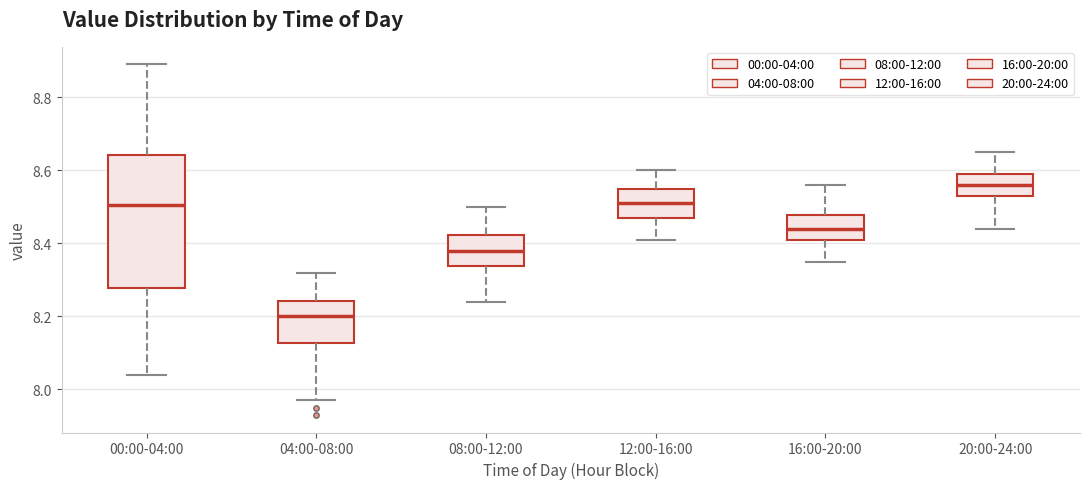

Reading left to right, transcribe this box plot: for each box, give where its median line is, the range the box spans, and where its two whiskers end, as read against the y-axis. The values are not printed on the chart, so give them approximately, as read against the axis.

00:00-04:00: median 8.50, box 8.28 to 8.64, whiskers 8.04 to 8.90
04:00-08:00: median 8.20, box 8.12 to 8.24, whiskers 7.98 to 8.32
08:00-12:00: median 8.38, box 8.34 to 8.42, whiskers 8.24 to 8.50
12:00-16:00: median 8.52, box 8.48 to 8.56, whiskers 8.42 to 8.60
16:00-20:00: median 8.44, box 8.42 to 8.48, whiskers 8.36 to 8.56
20:00-24:00: median 8.56, box 8.54 to 8.60, whiskers 8.44 to 8.66